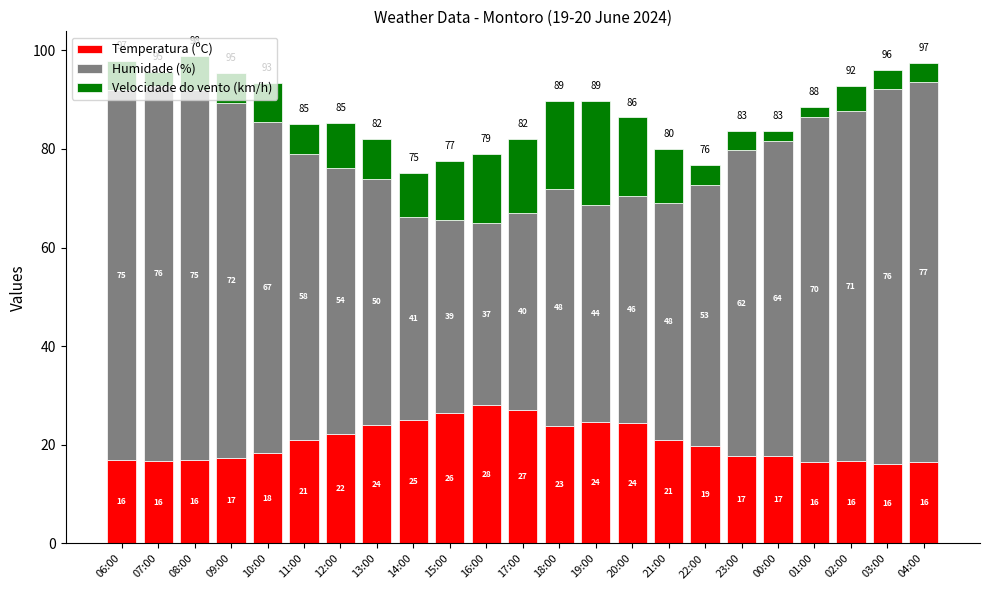

The Temperatura (ºC) series shows 16.1 at 03:00. True or false?

True